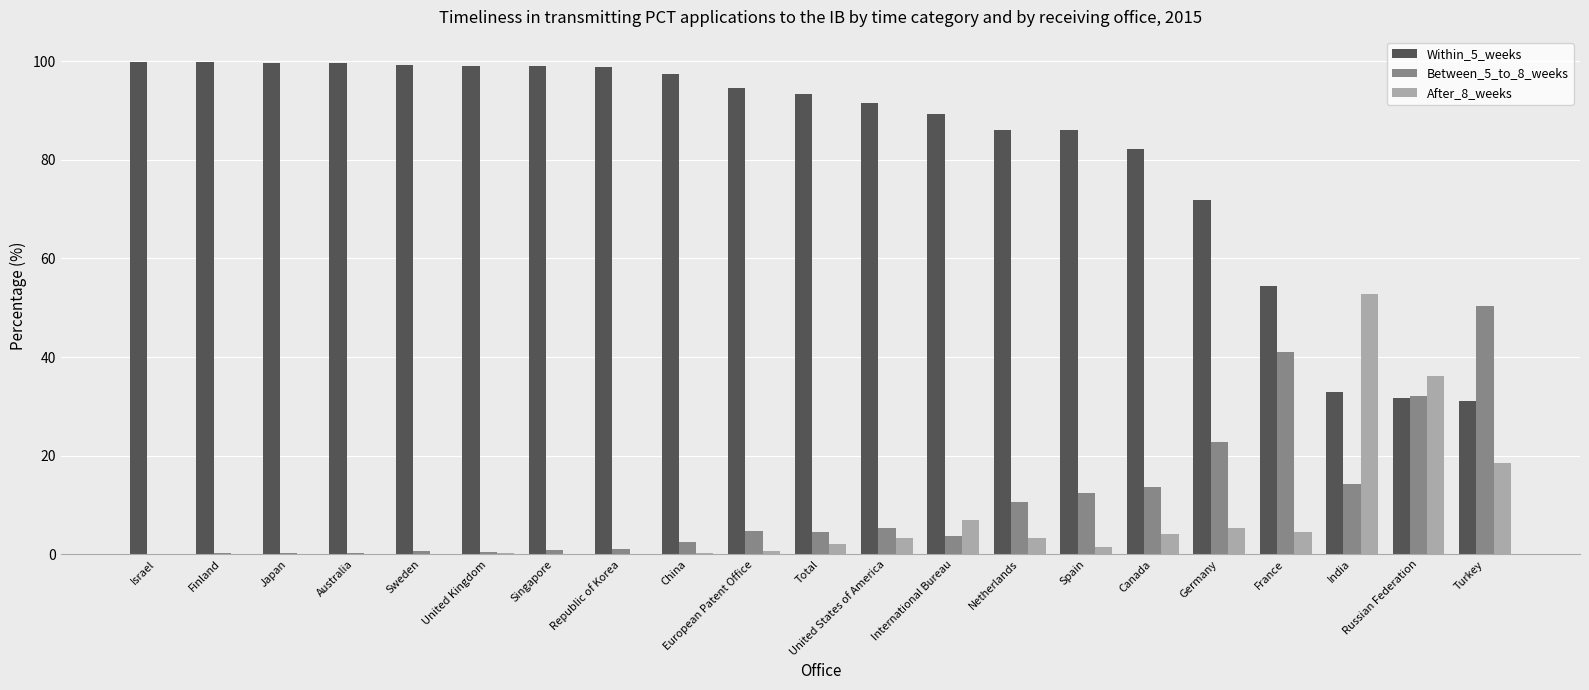

Is it true that Within_5_weeks equals 147.9 at European Patent Office?

False